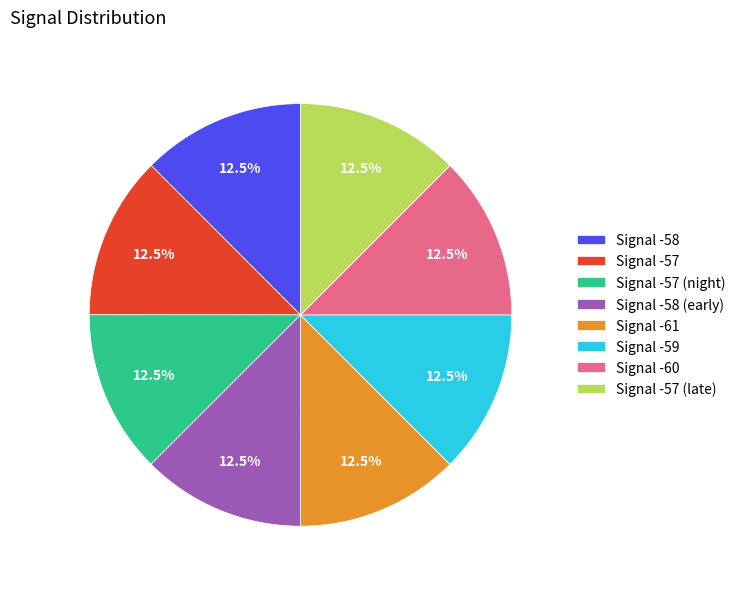

Combined, what portion of the pie is Signal -57 and Signal -60?

25.0%